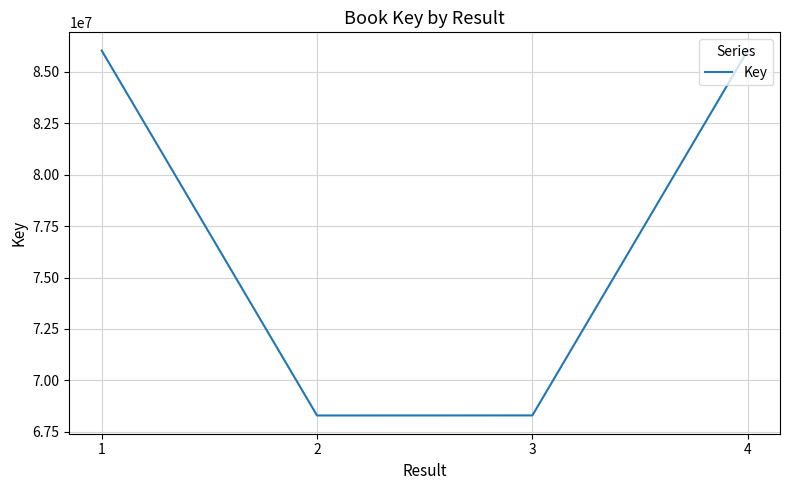

True or false: the data has more than 2 interior local peaks.

False